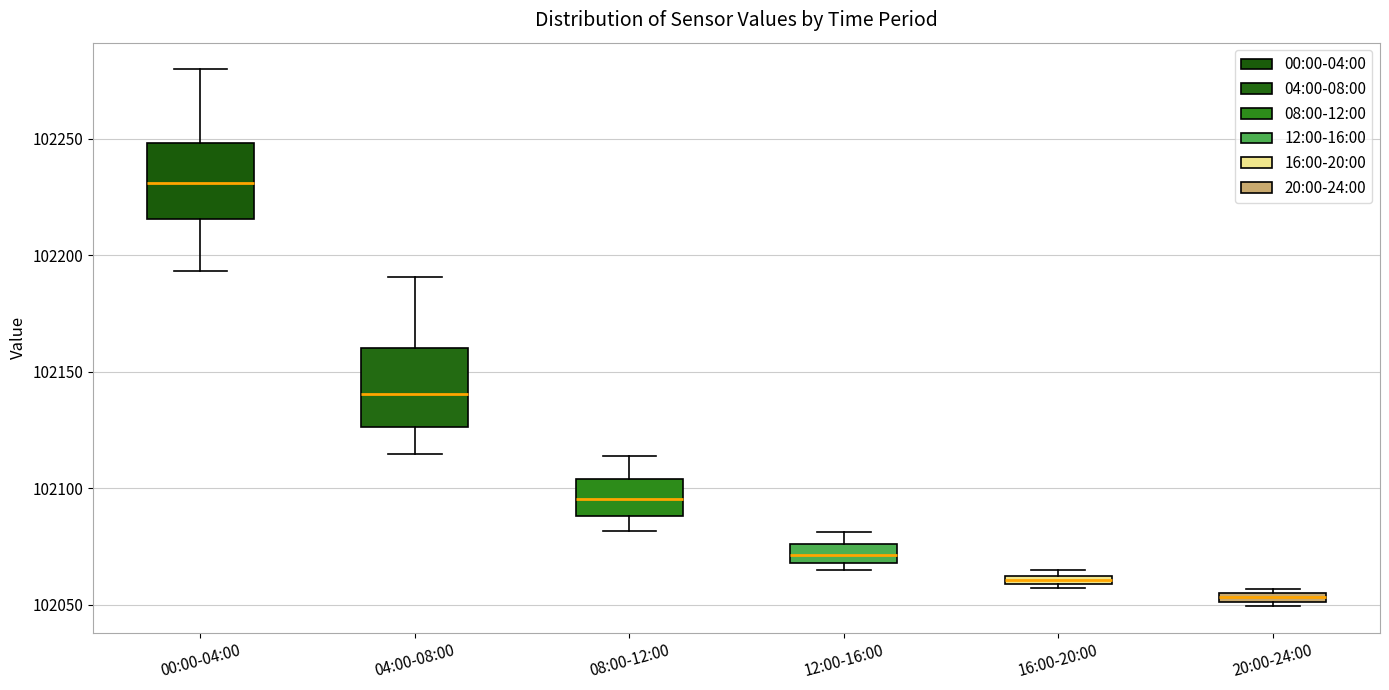

Which box has the lowest median line?

20:00-24:00